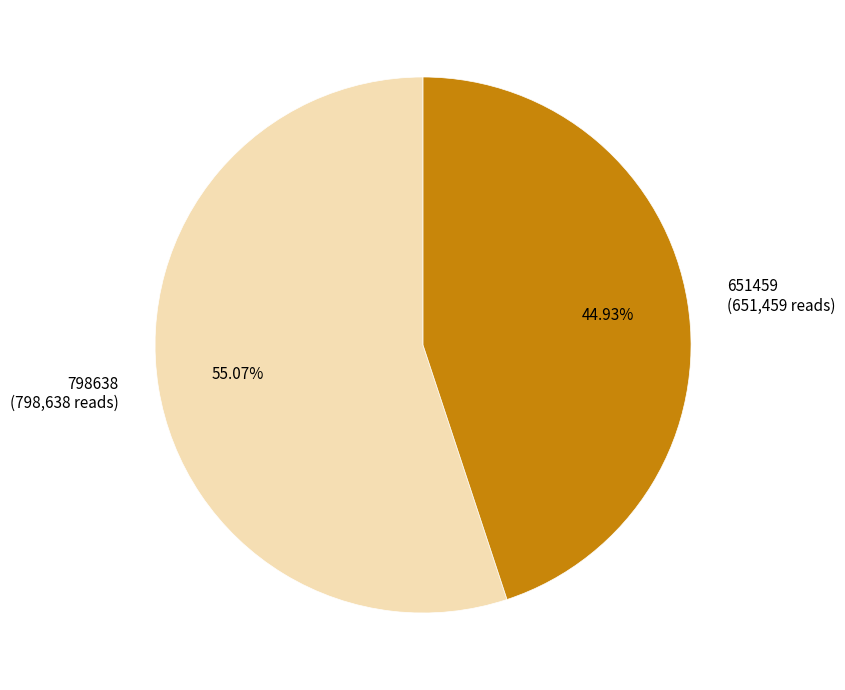

What percentage do 798638 and 651459 together represent?

100.0%